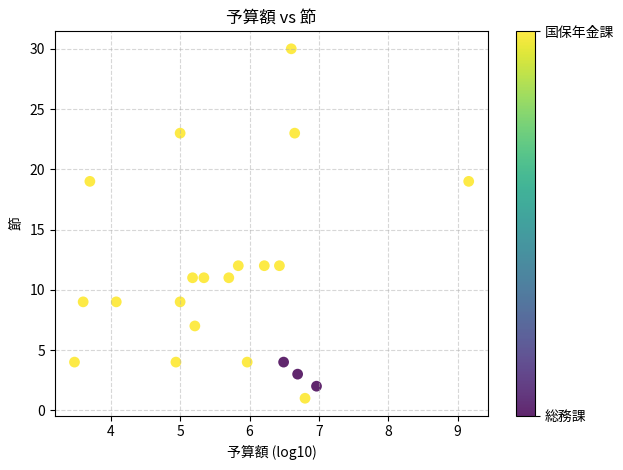

What is the range of Y values (max minus min)?

29